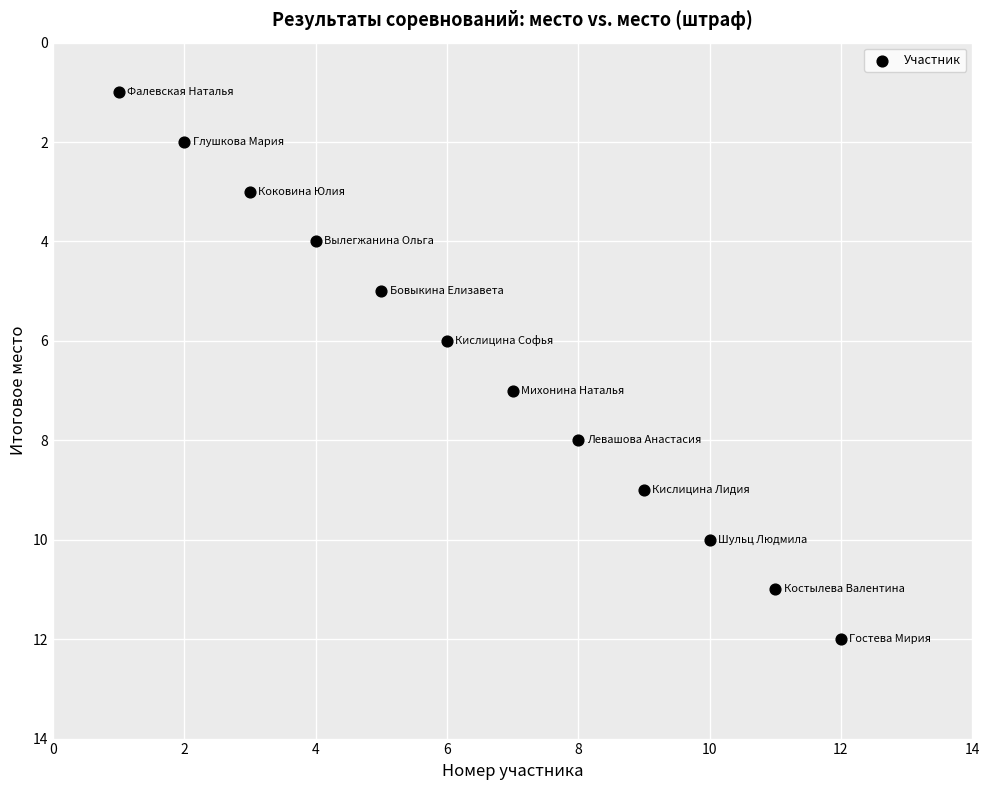

What is the range of X values (max minus min)?

11